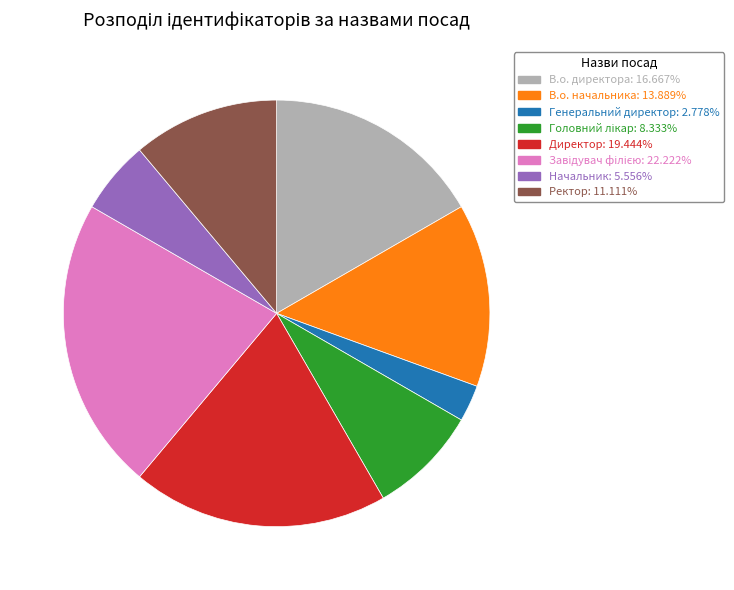

How many segments does this pie chart have?

8